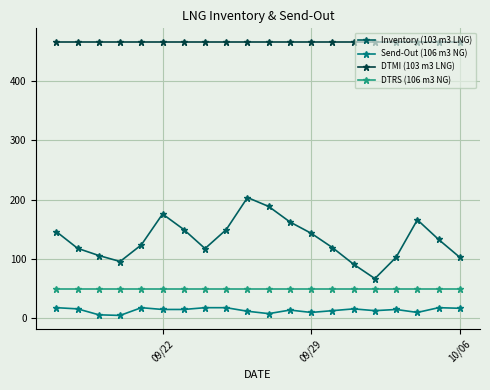

What are all the series names shown in the legend?

Inventory (103 m3 LNG), Send-Out (106 m3 NG), DTMI (103 m3 LNG), DTRS (106 m3 NG)